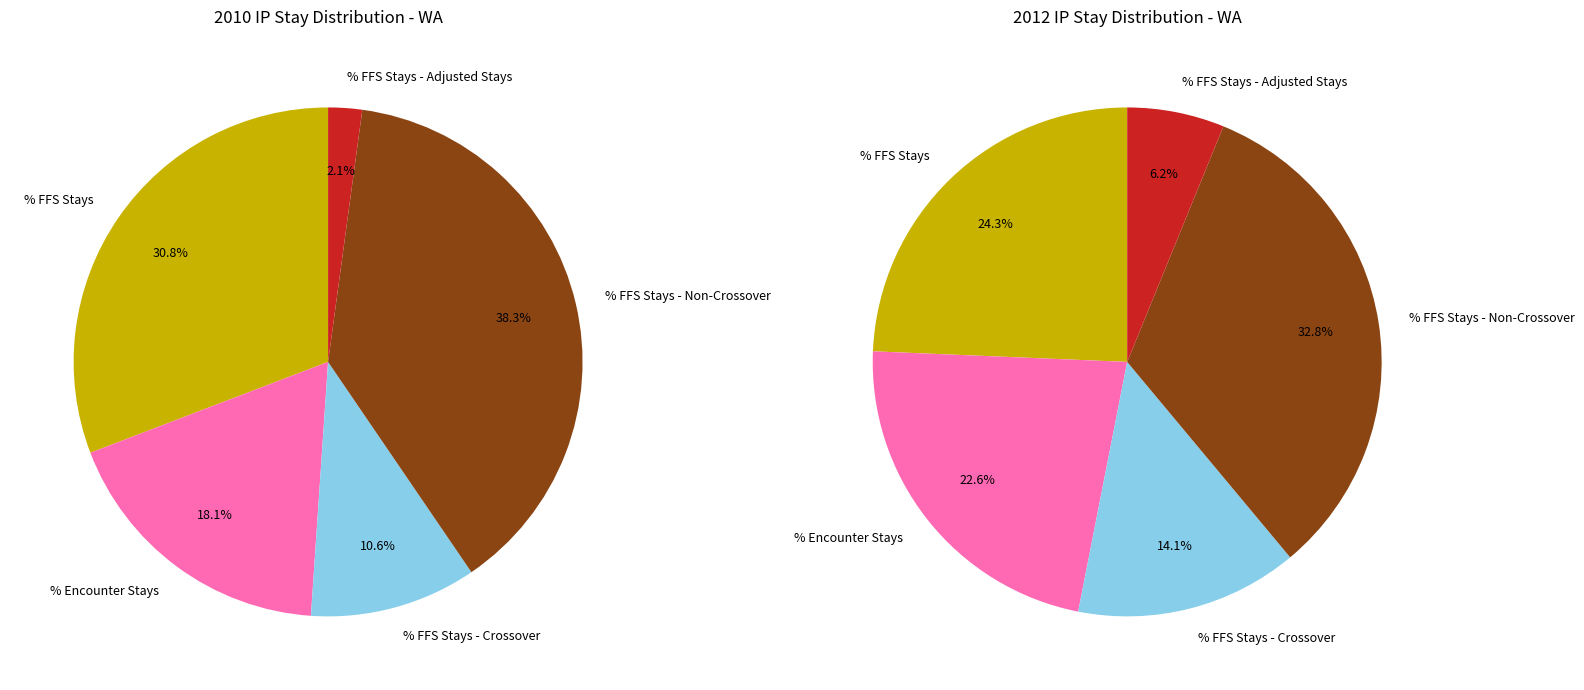

What is the total percentage of % FFS Stays - Non-Crossover and % Encounter Stays?

56.4%